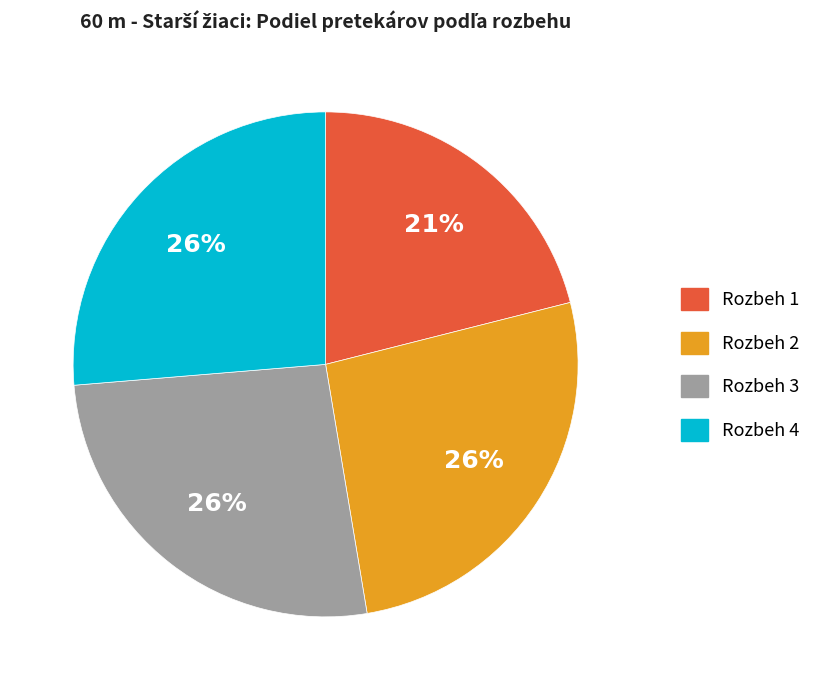

To the nearest percent, what is the difference between the largest and smallest slice percentages?

5%